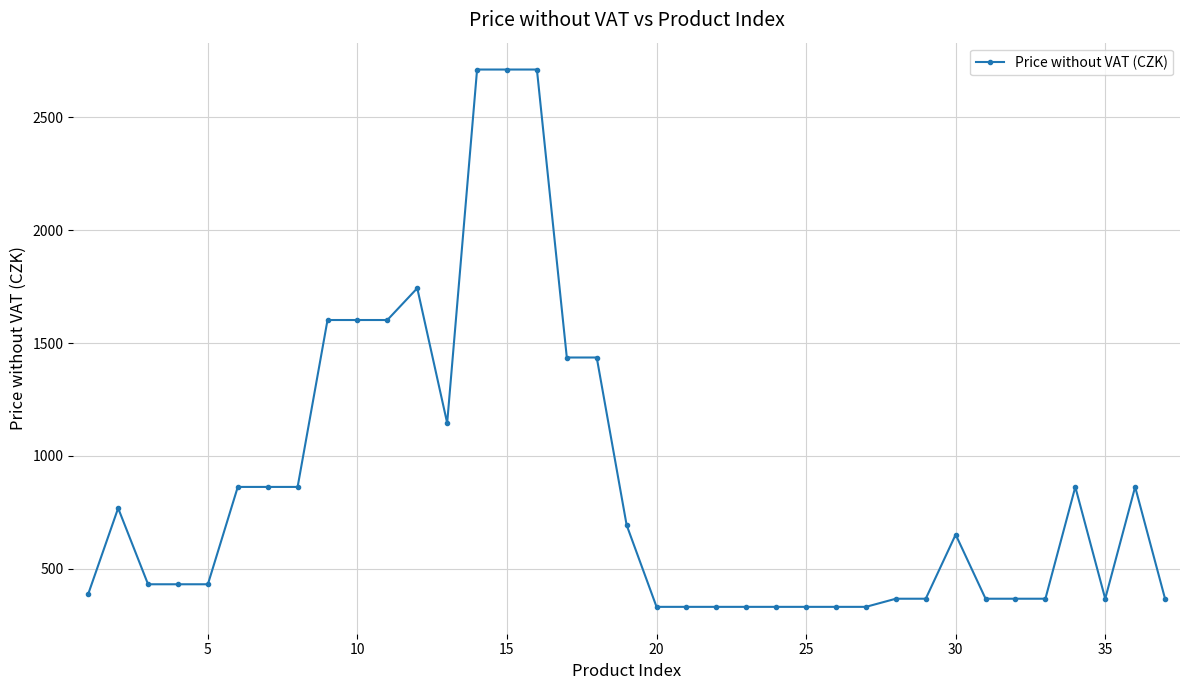

What is the difference between the maximum and second lowest values?

2379